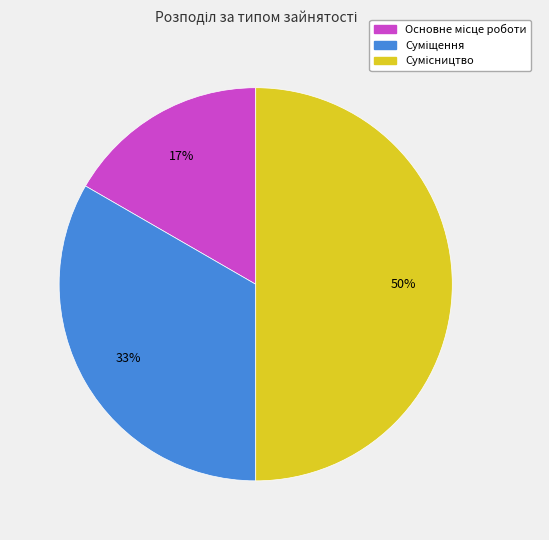

To the nearest percent, what is the average slice percentage?

33%